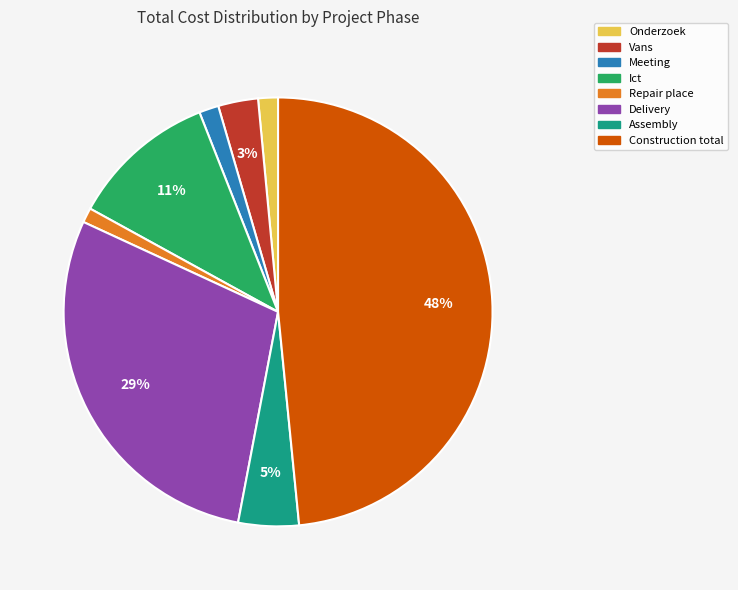

Which slice is the largest?

Construction total